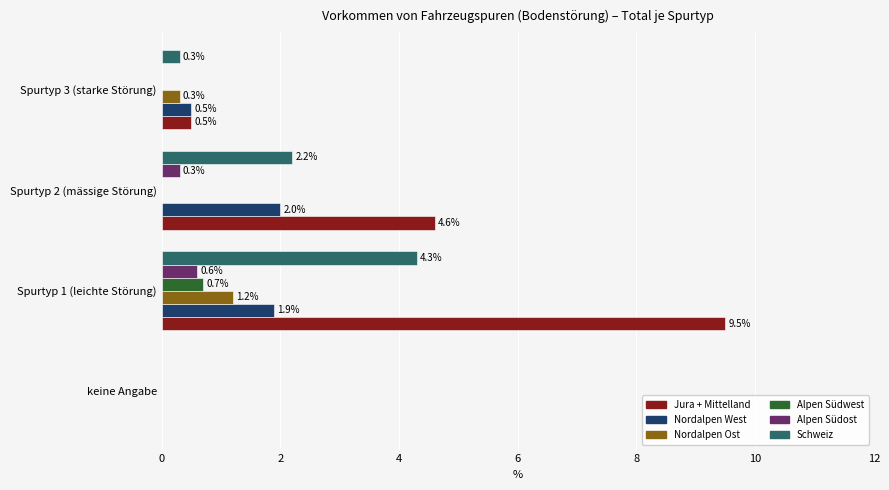

Between Spurtyp 1 (leichte Störung) and Spurtyp 3 (starke Störung), which series saw the biggest shift?

Jura + Mittelland